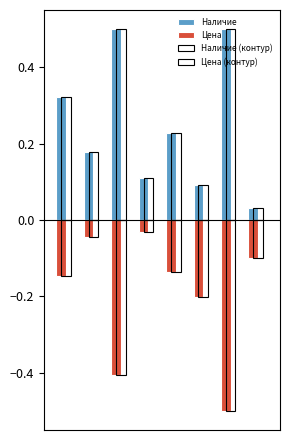

What is the value of the Цена (контур) bar at the 1st from the left?

-0.1